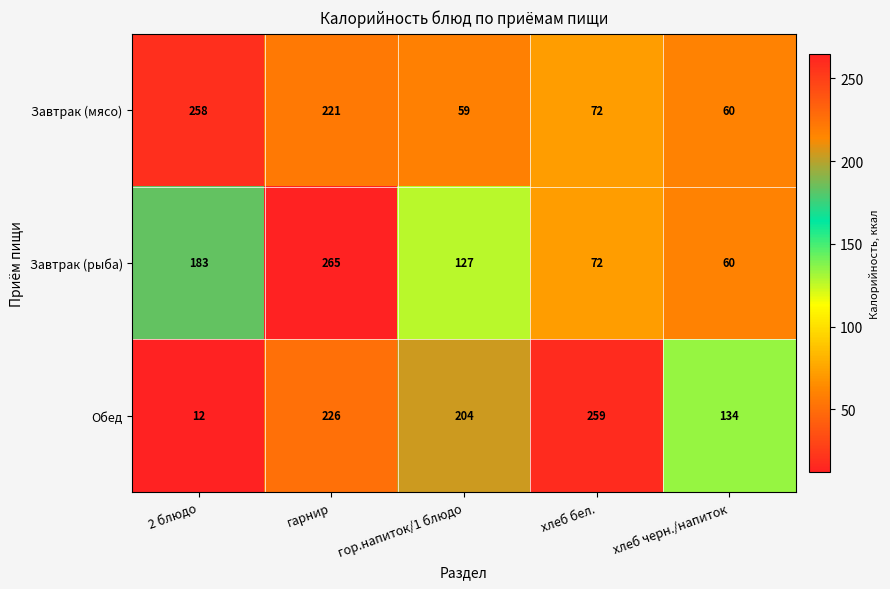

What is the difference between the maximum and minimum values in the Завтрак (рыба) series?

205